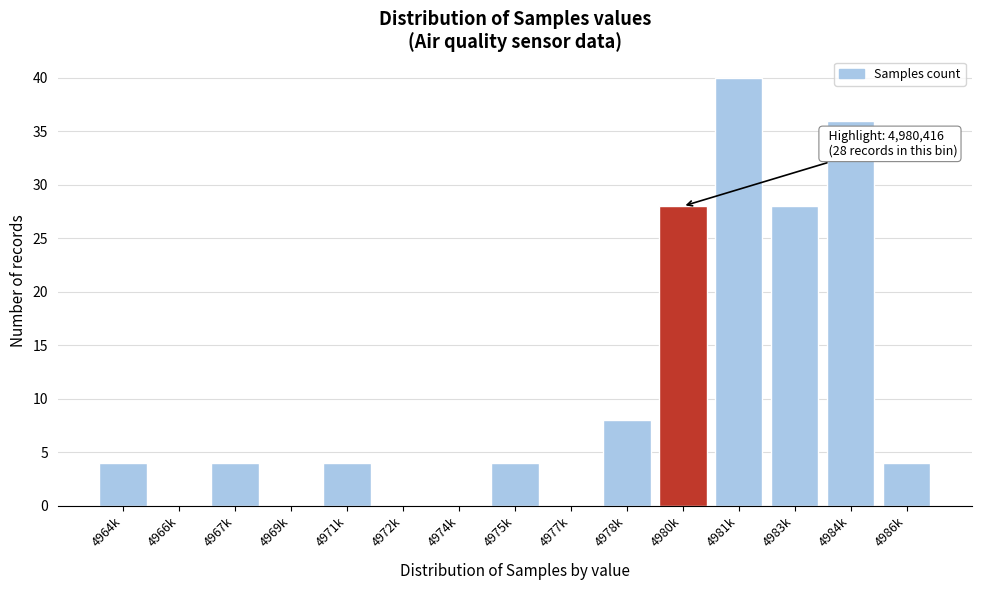

Reading left to right, extract all data points from this chart.

4964k=4	4966k=0	4967k=4	4969k=0	4971k=4	4972k=0	4974k=0	4975k=4	4977k=0	4978k=8	4980k=28	4981k=40	4983k=28	4984k=36	4986k=4